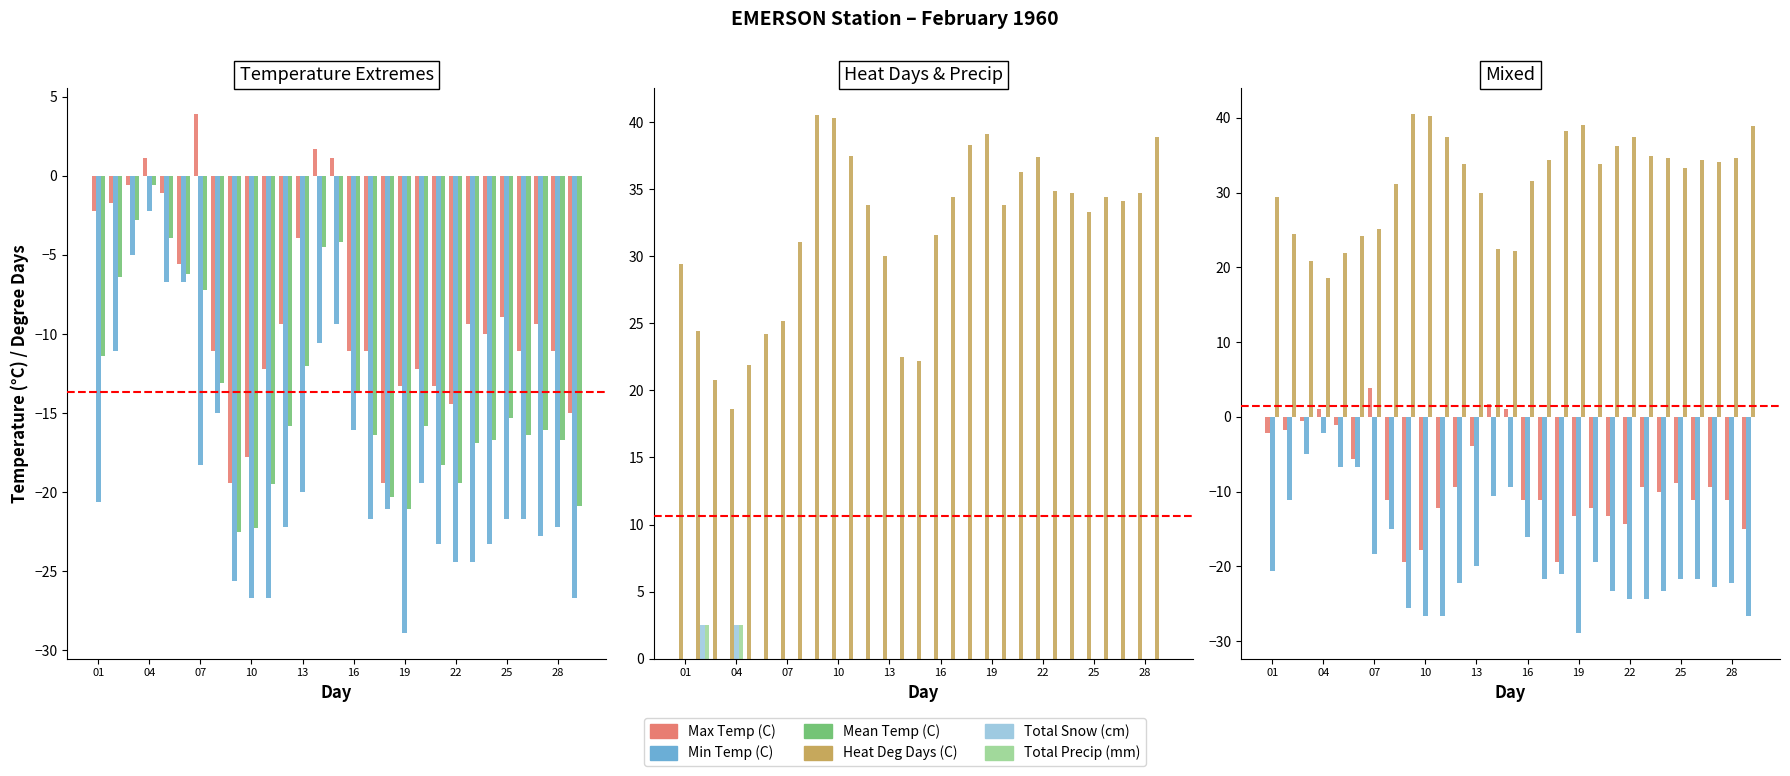

What is the average value of the Heat Deg Days (C) series?

31.7